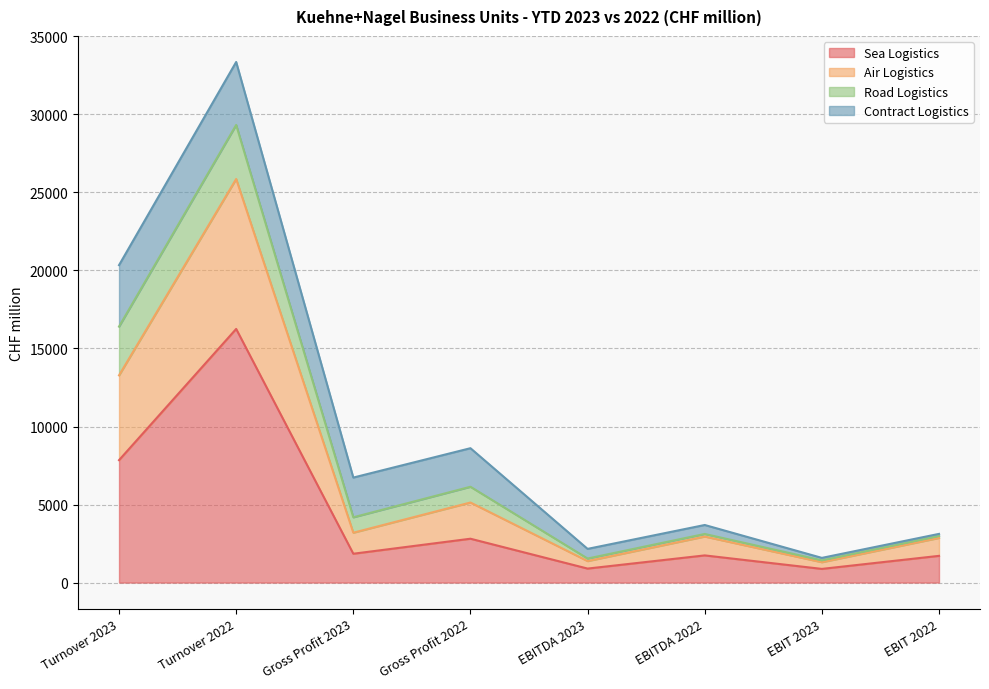

What is the value of the Sea Logistics point at the 8th from the left?

1711